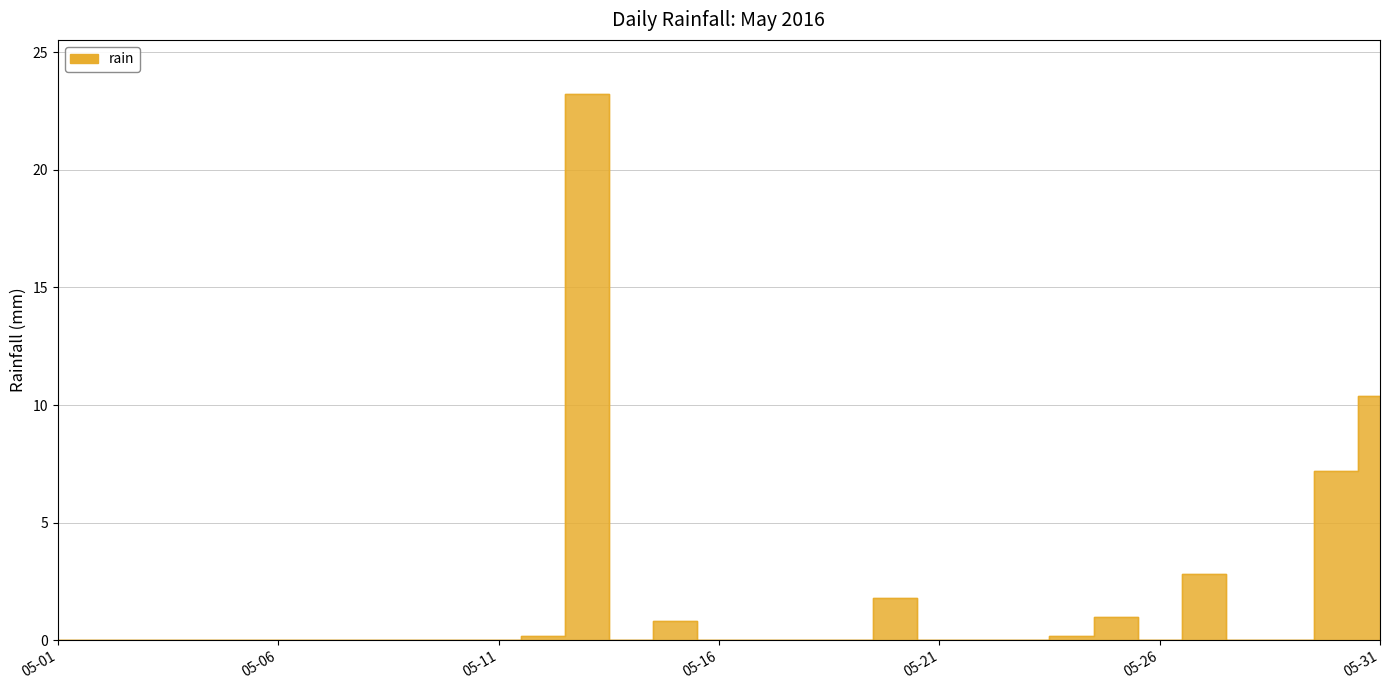

What is the change in value from 2016-05-20 to 2016-05-28?

-1.8